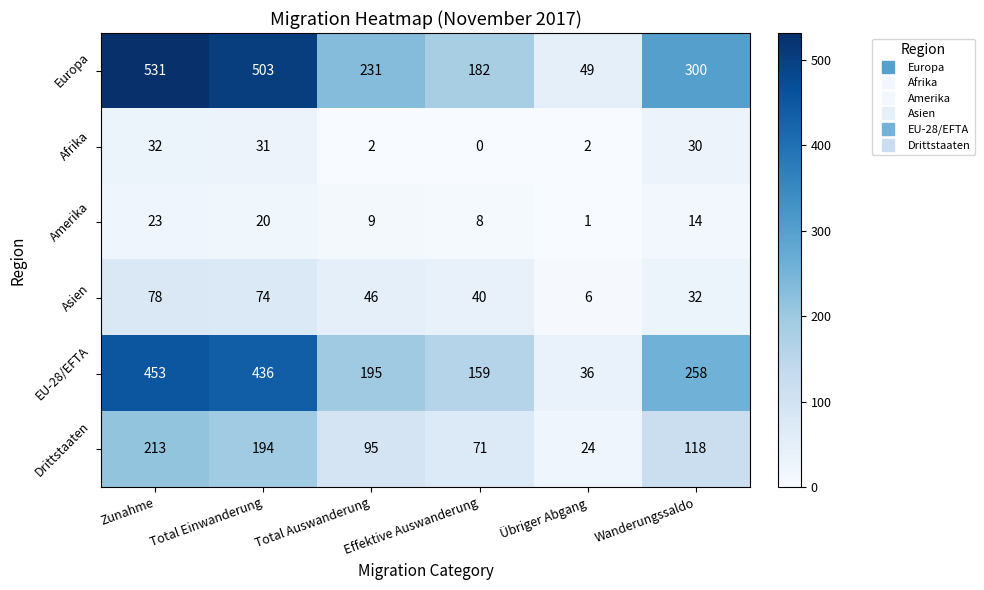

Where does the Amerika series first go above 14?

Zunahme